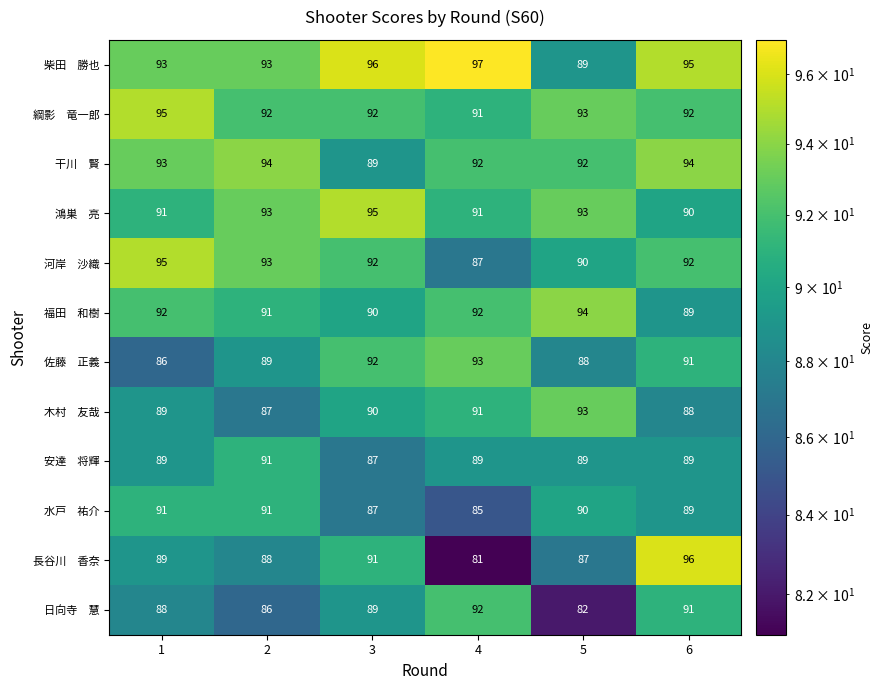

What is the total value across all series at 5?

1080